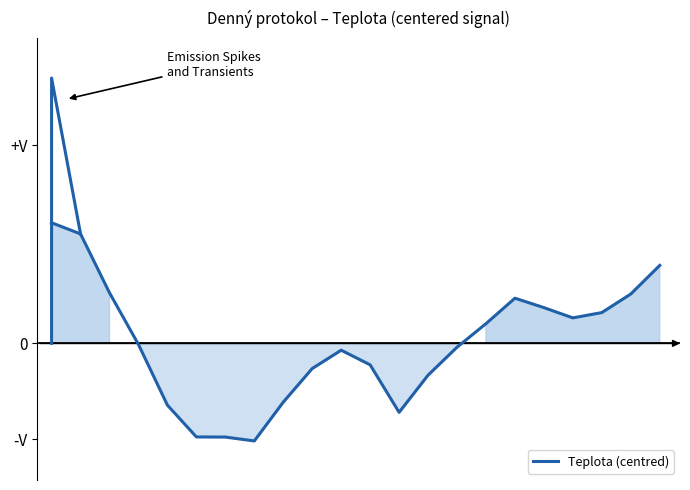

What is the change in value from 7 to 13?

+0.9